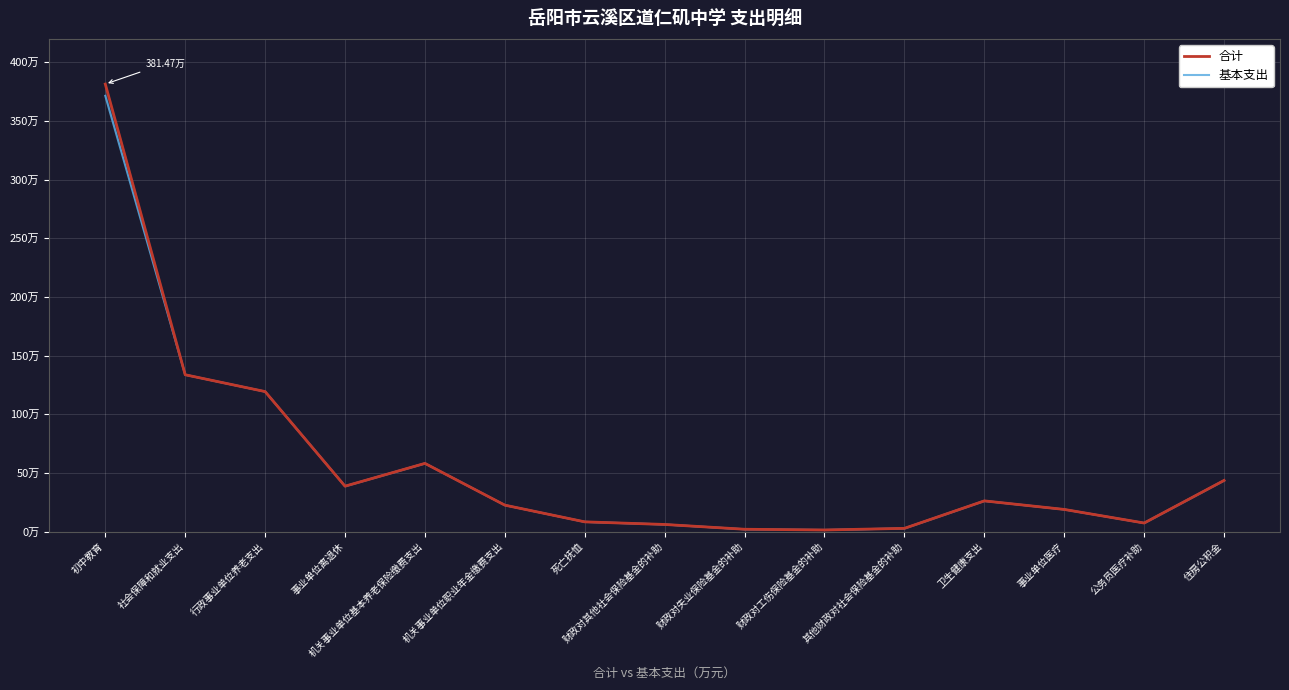

What is the sum of all 合计 values?

870.1